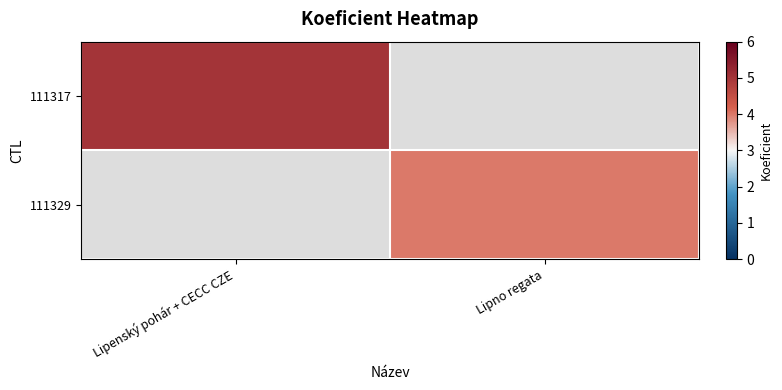

The value of 111329 at Lipno regata is 4.0. True or false?

True